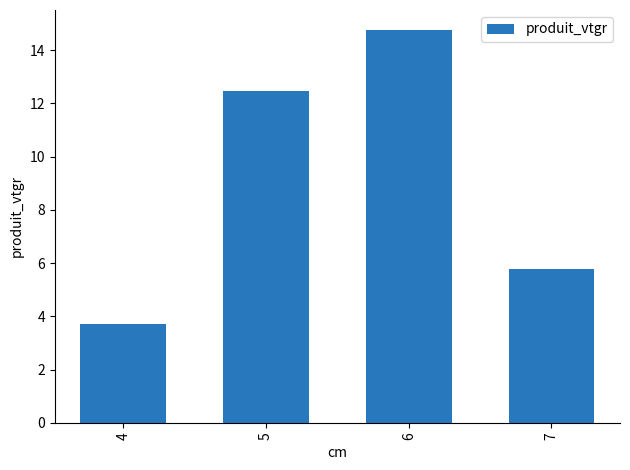

What is the difference between the maximum and second lowest values?

9.0